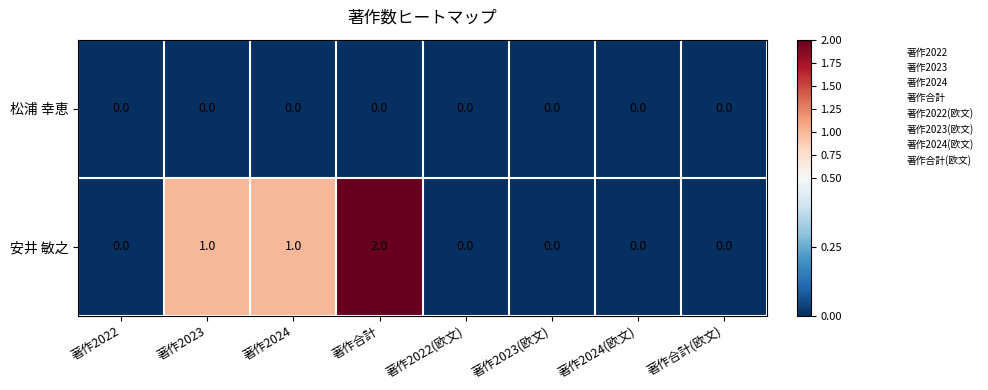

Which series has the largest total across all categories?

安井 敏之